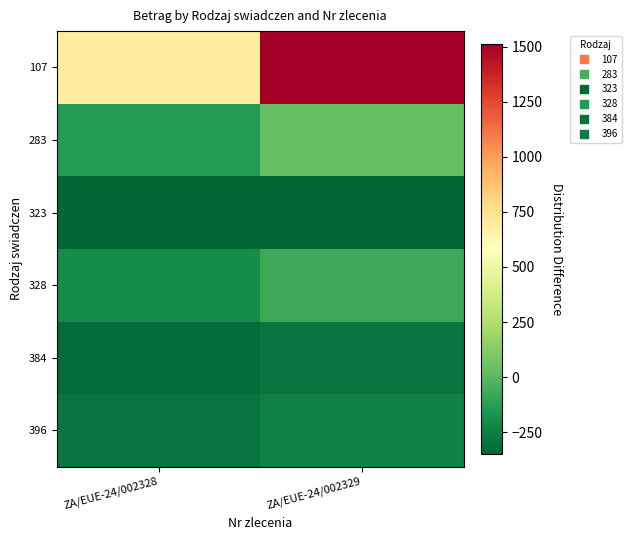

Between ZA/EUE-24/002329 and ZA/EUE-24/002328, which is larger?

ZA/EUE-24/002329